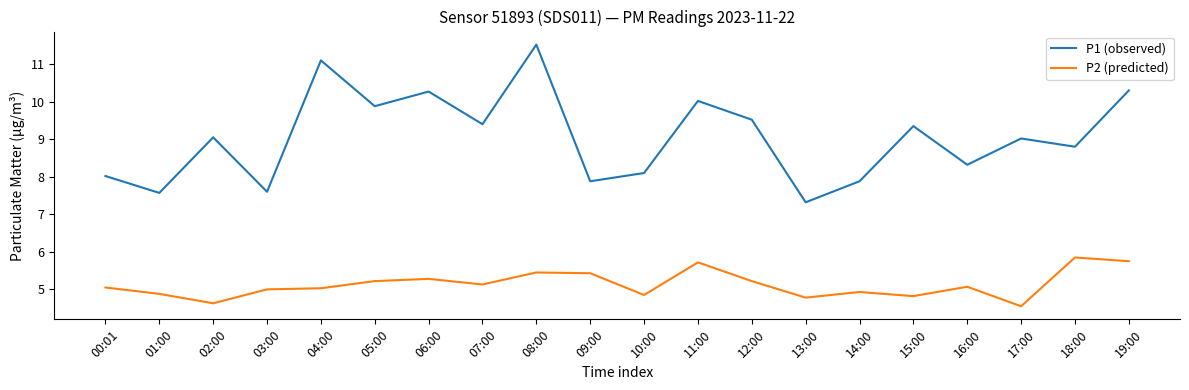

What is the spread (max minus min) of values at 07:00?

4.3